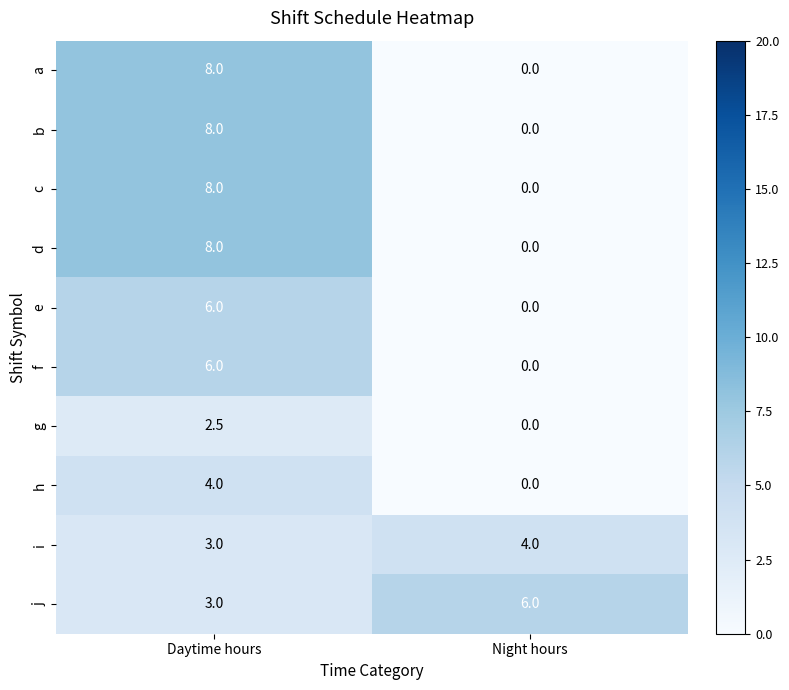

What is the greatest value displayed?

8.0